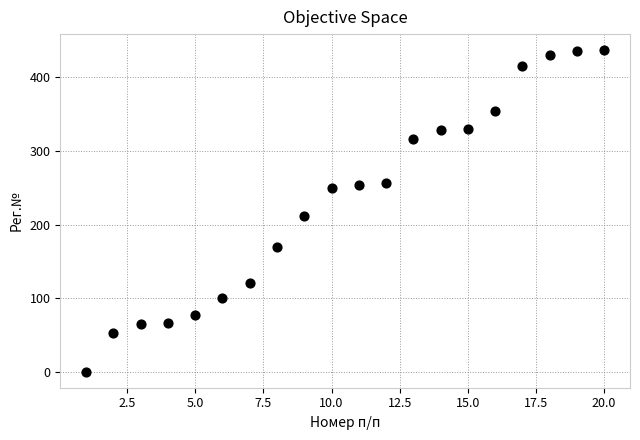

What Y value in the scatter plot is closest to 218?

212